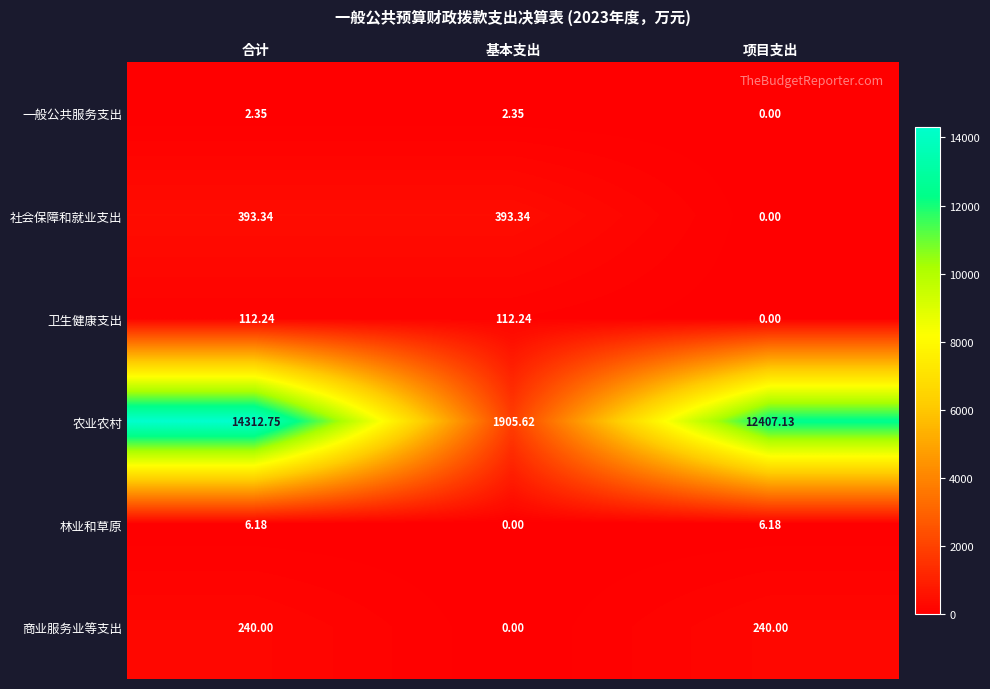

List the series in order of their peak value, lowest first.

一般公共服务支出, 林业和草原, 卫生健康支出, 商业服务业等支出, 社会保障和就业支出, 农业农村